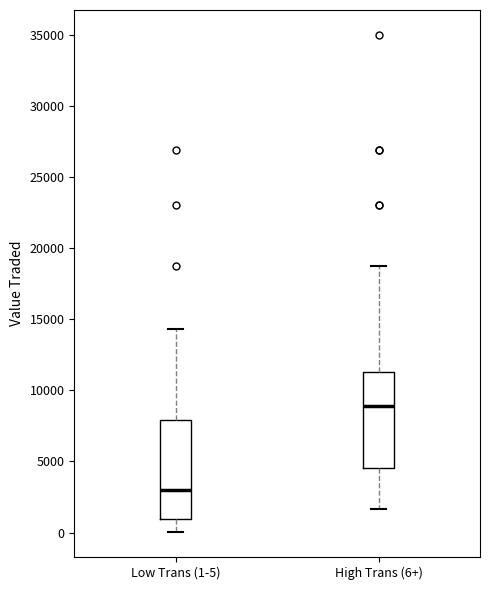

Where is the lower edge of the box for Low Trans (1-5) on the y-axis? The values are not printed on the chart, so give them approximately, as read against the axis.

1000